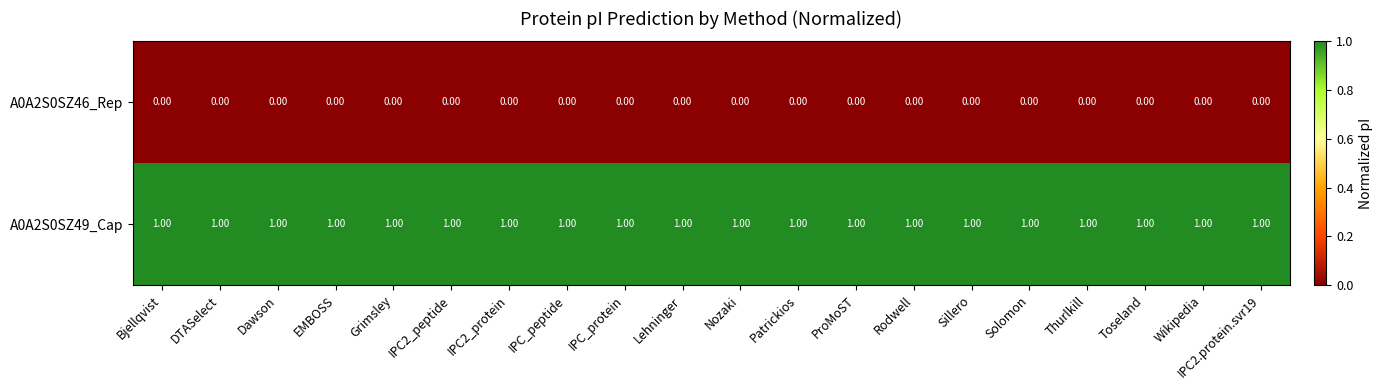

Rank the series at Dawson from lowest to highest value.

A0A2S0SZ46_Rep, A0A2S0SZ49_Cap